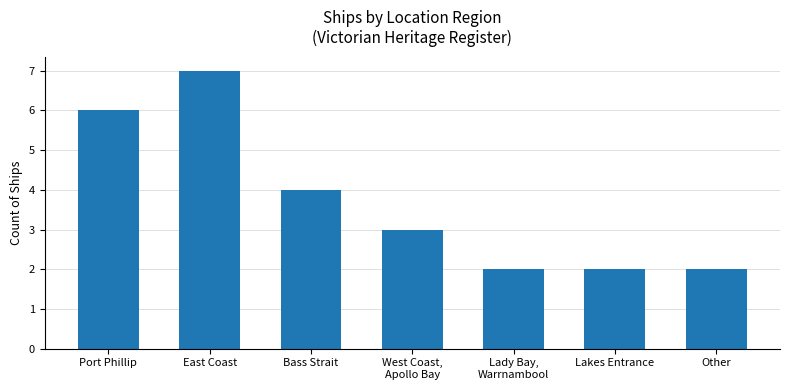

How many values are between 2 and 6?

6